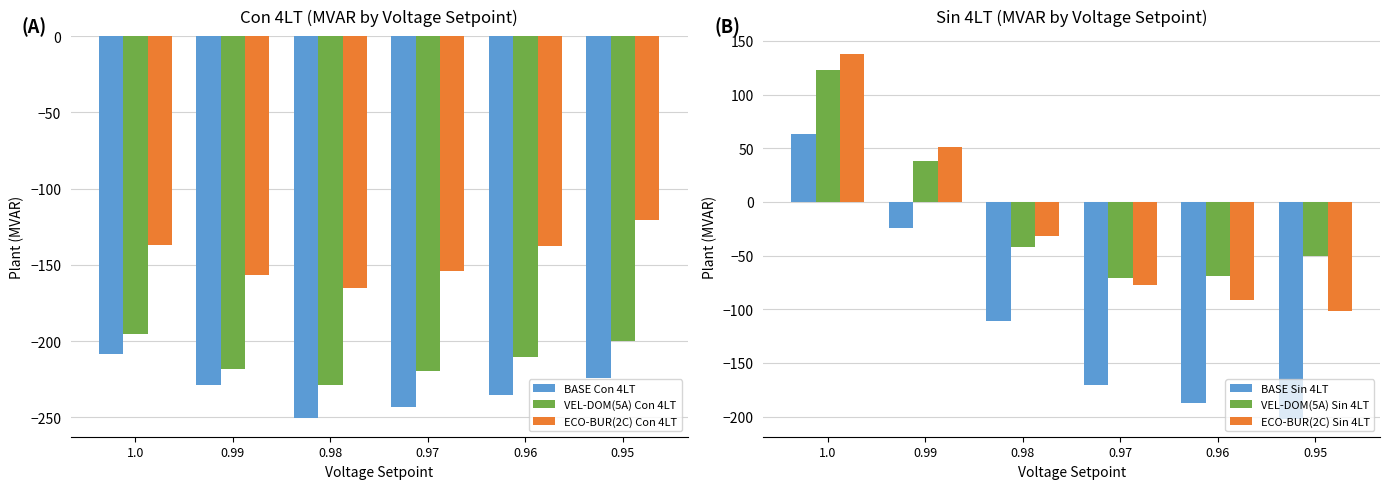

Which series changed the most between 0.99 and 0.97?

BASE Sin 4LT